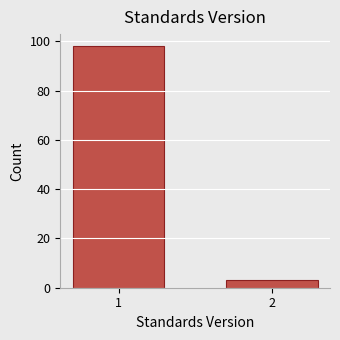

Reading right to left, what are all the values shown in this chart?

2=3	1=98